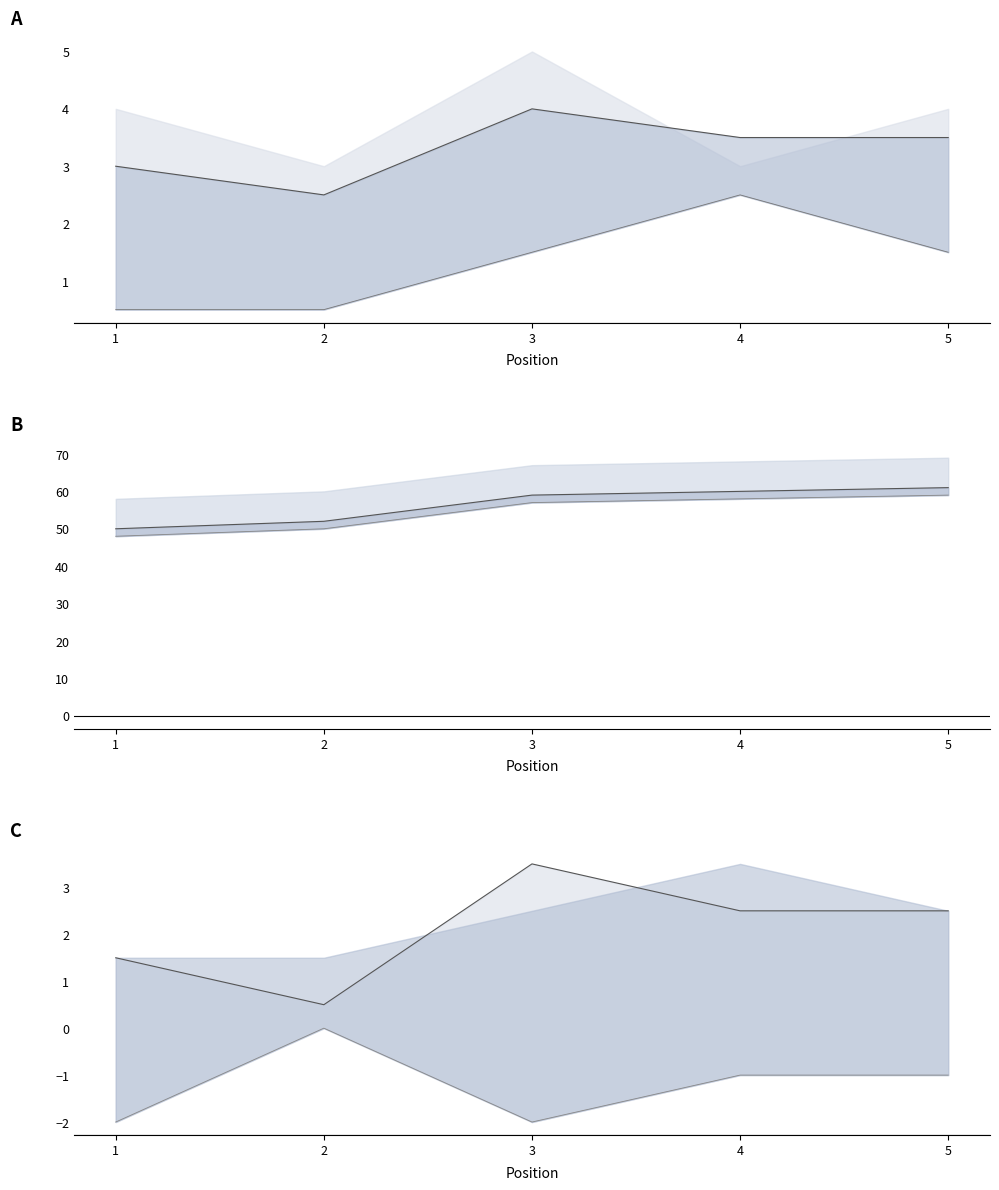

What is the value of the hole_3 point at the 2nd from the left?

0.5